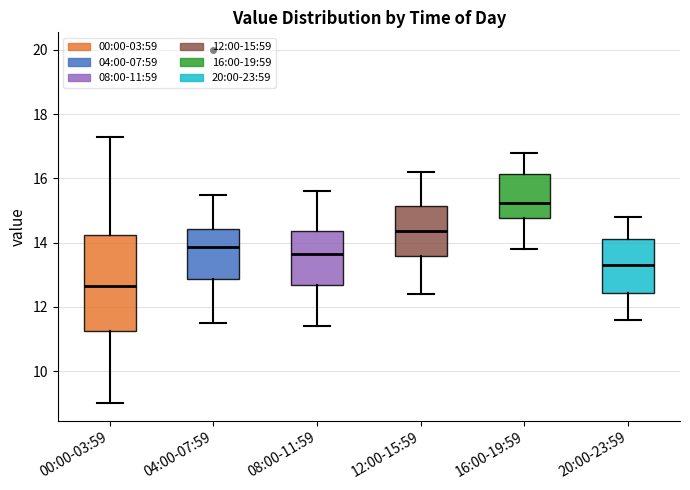

Which box's median line is the lowest?

00:00-03:59